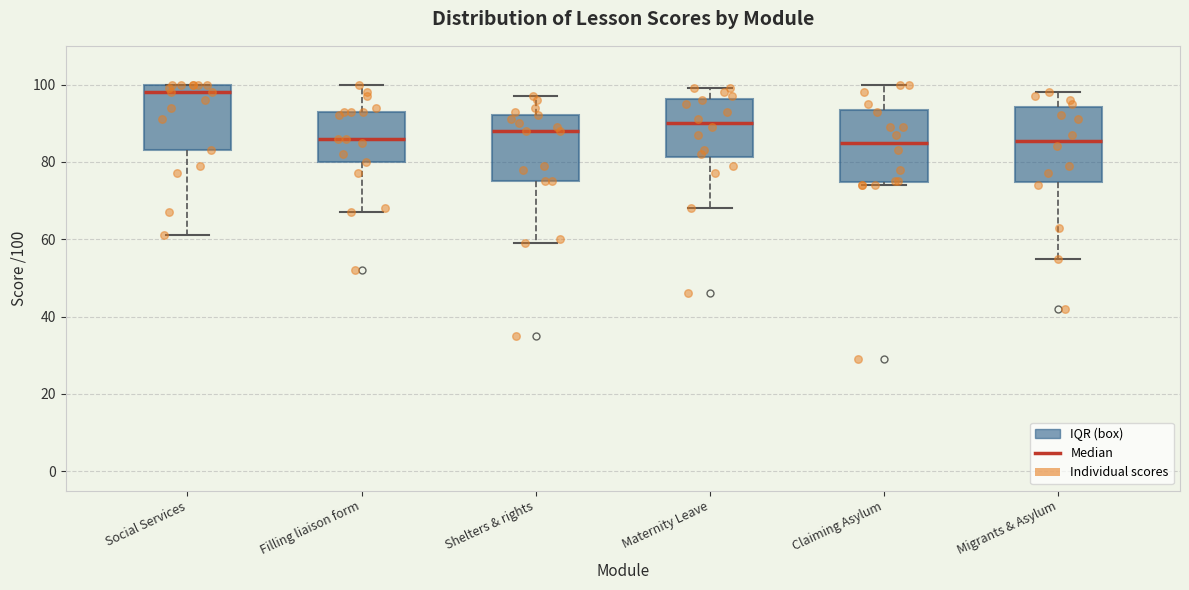

Where is the upper edge of the box for Claiming Asylum on the y-axis? The values are not printed on the chart, so give them approximately, as read against the axis.

94